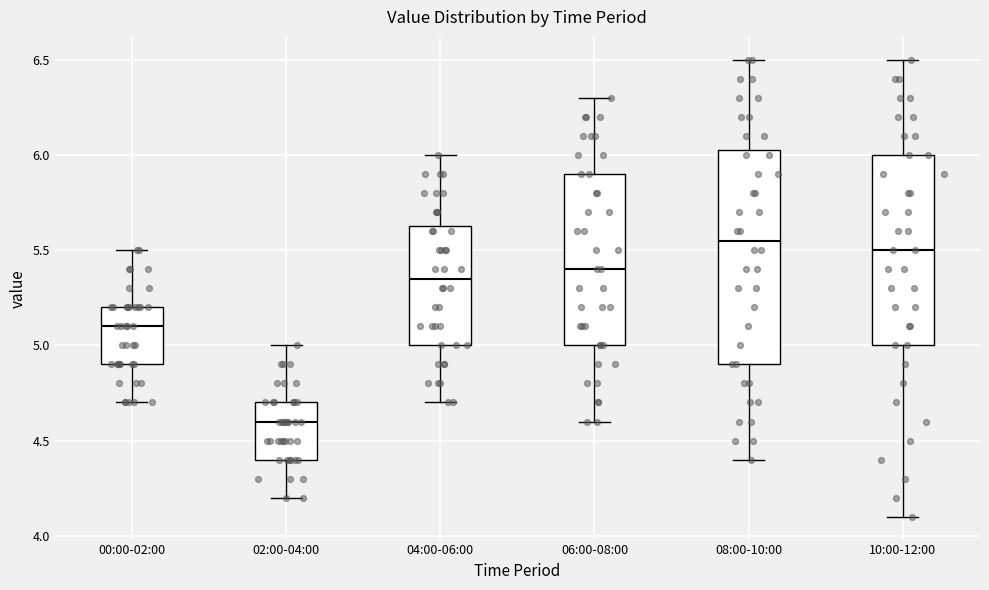

Where does the median line of the box for 10:00-12:00 sit on the y-axis? The values are not printed on the chart, so give them approximately, as read against the axis.

5.50